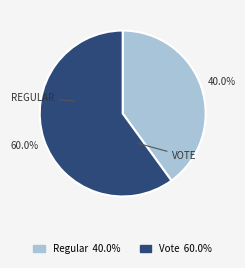

To the nearest percent, what portion does Regular represent?

40%